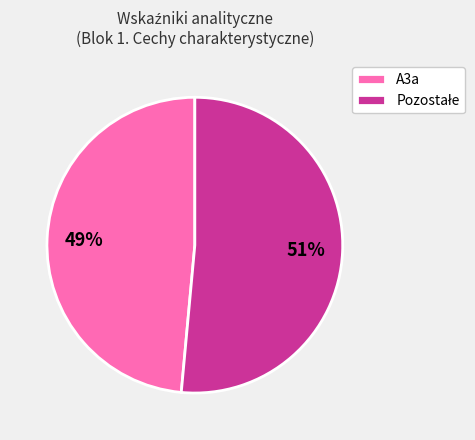

To the nearest percent, what is the average slice percentage?

50%